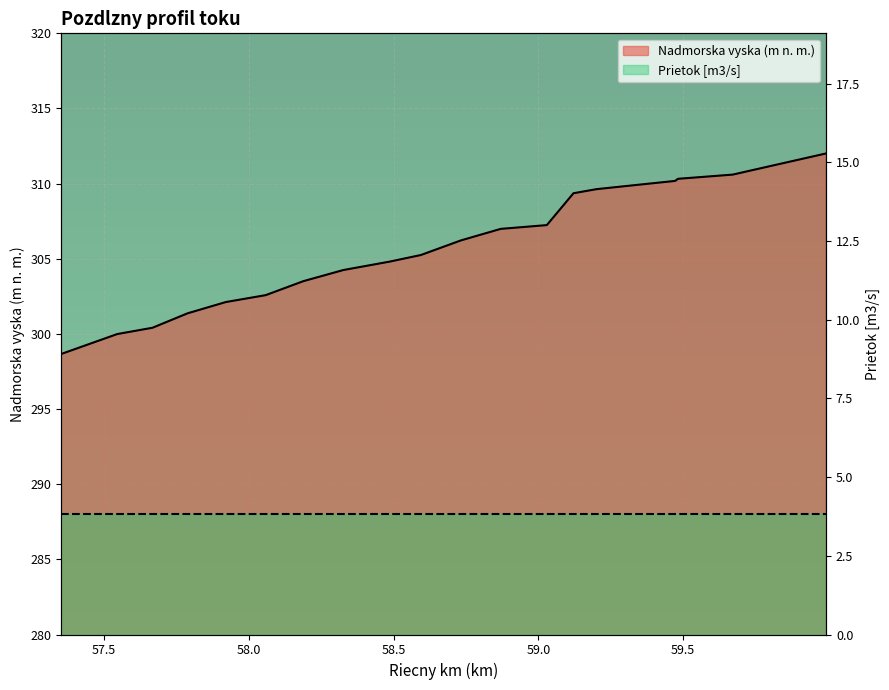

Which category has the lowest value across all series?

59.994